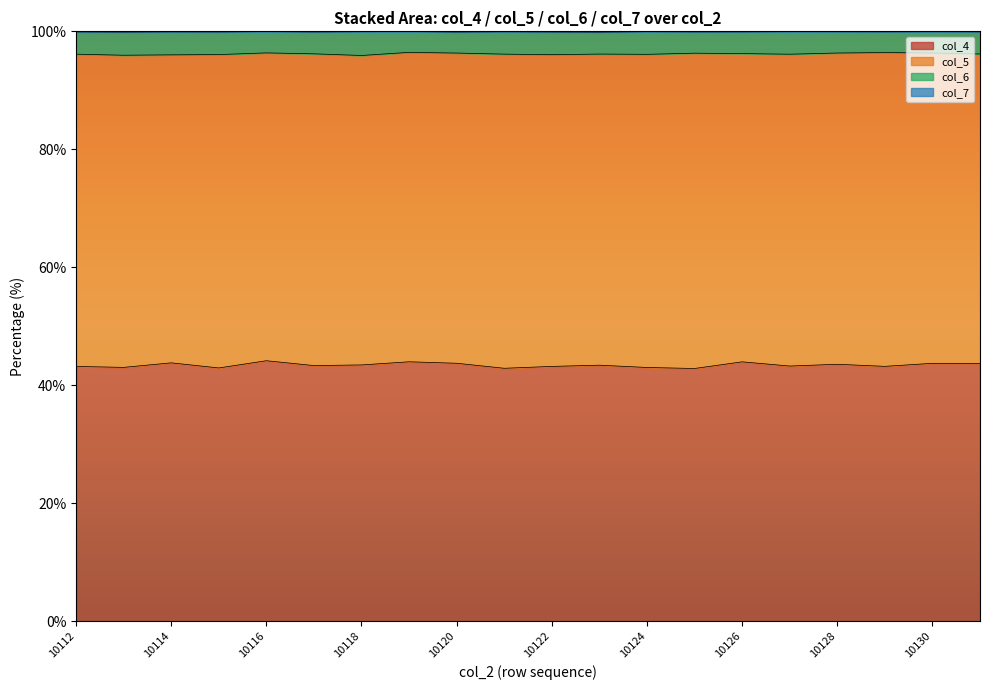

True or false: col_6 has a value of 31.8 at 10116.

False